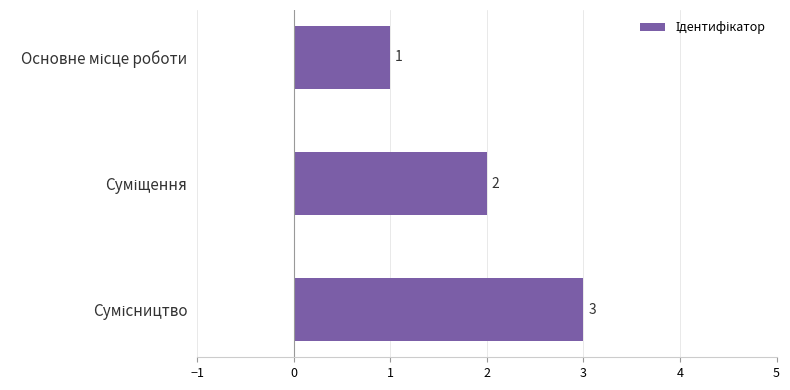

What is the greatest value displayed?

3